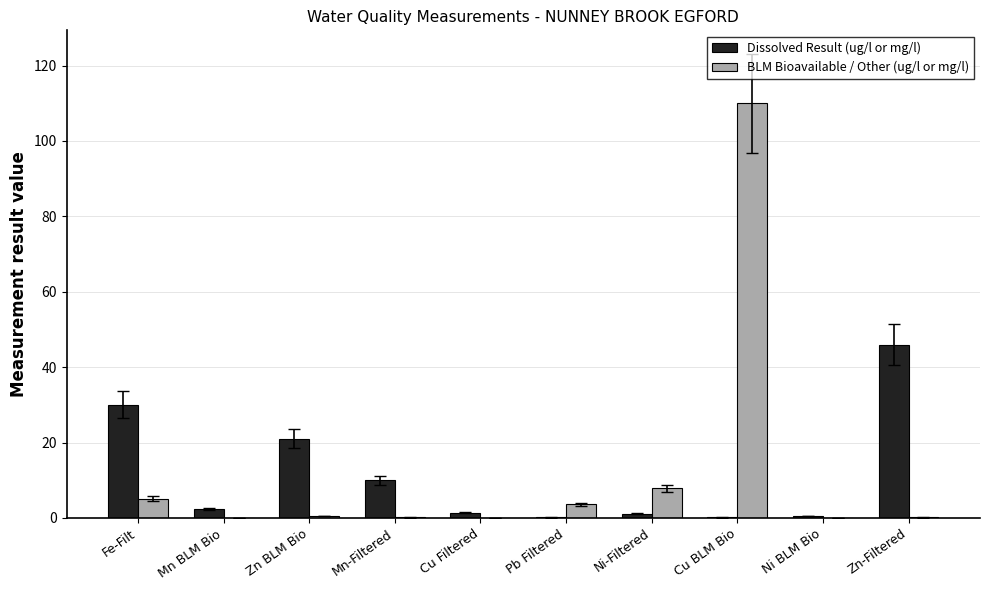

What value does the BLM Bioavailable / Other (ug/l or mg/l) series have at Mn-Filtered?

0.1